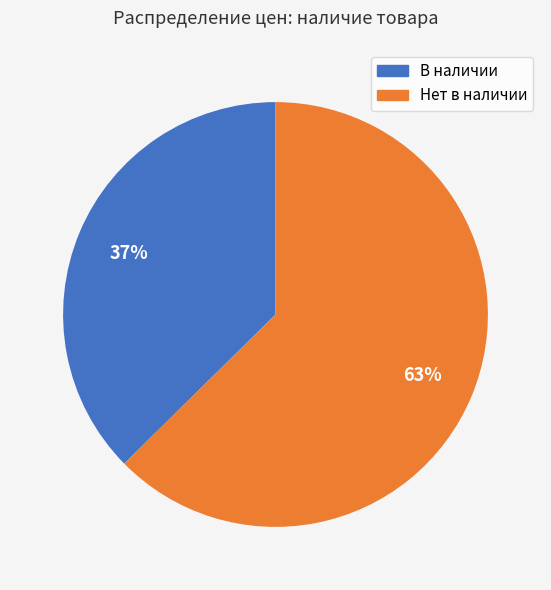

Is there a majority slice in this chart?

Yes